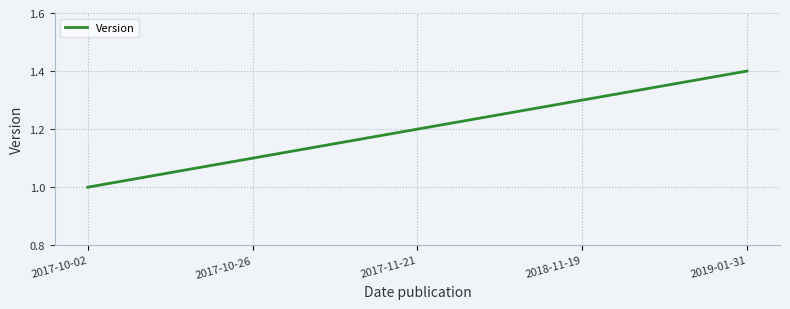

What is the ratio of the value at 2019-01-31 to the value at 2017-11-21?

1.2